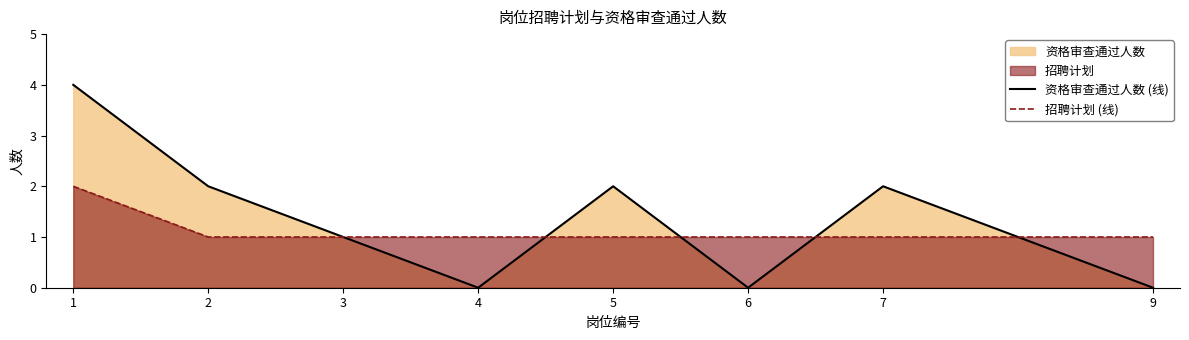

Which category has the lowest value across all series?

4